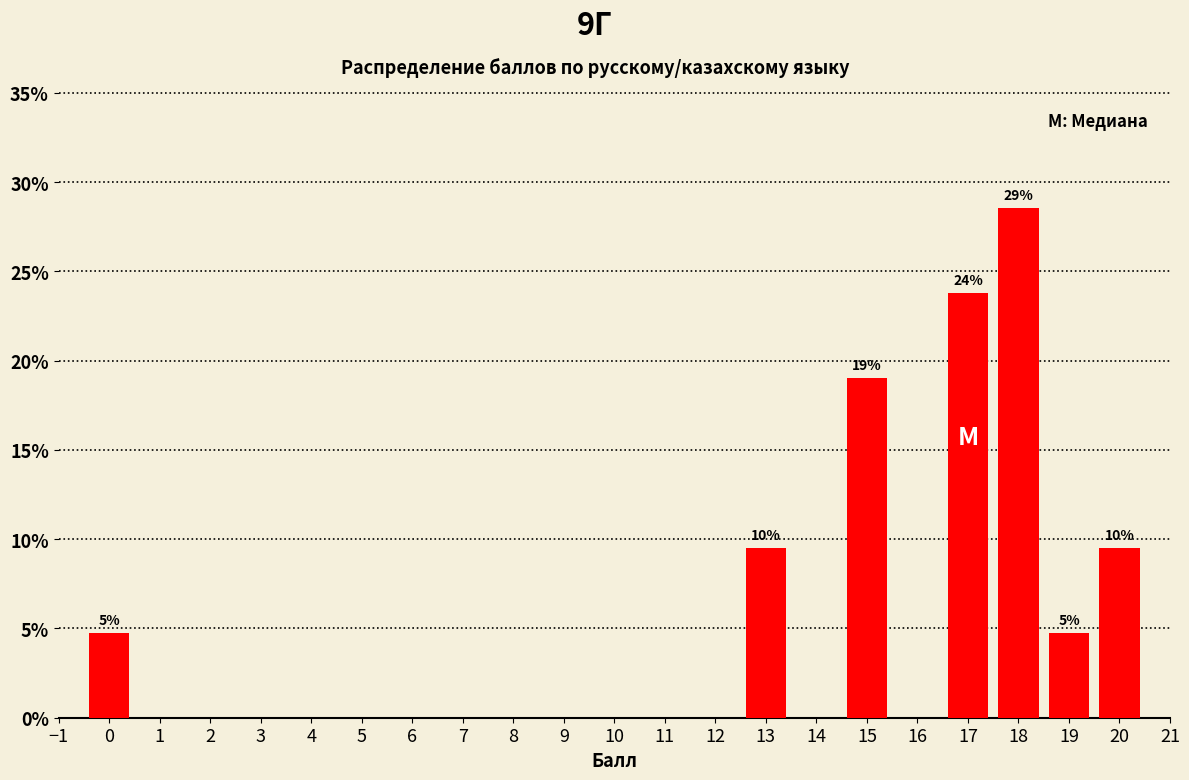

Does the chart contain any negative values?

No